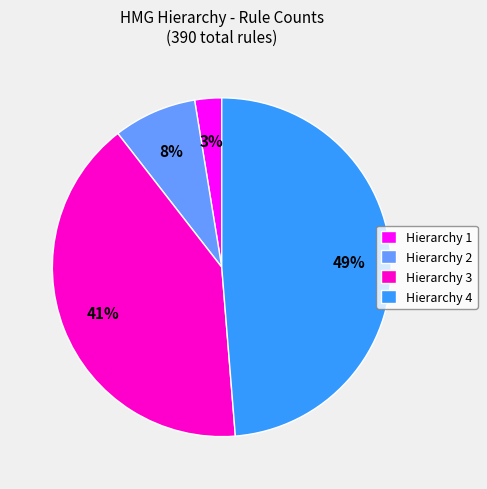

Is it true that Hierarchy 1 is 3% of the pie?

True